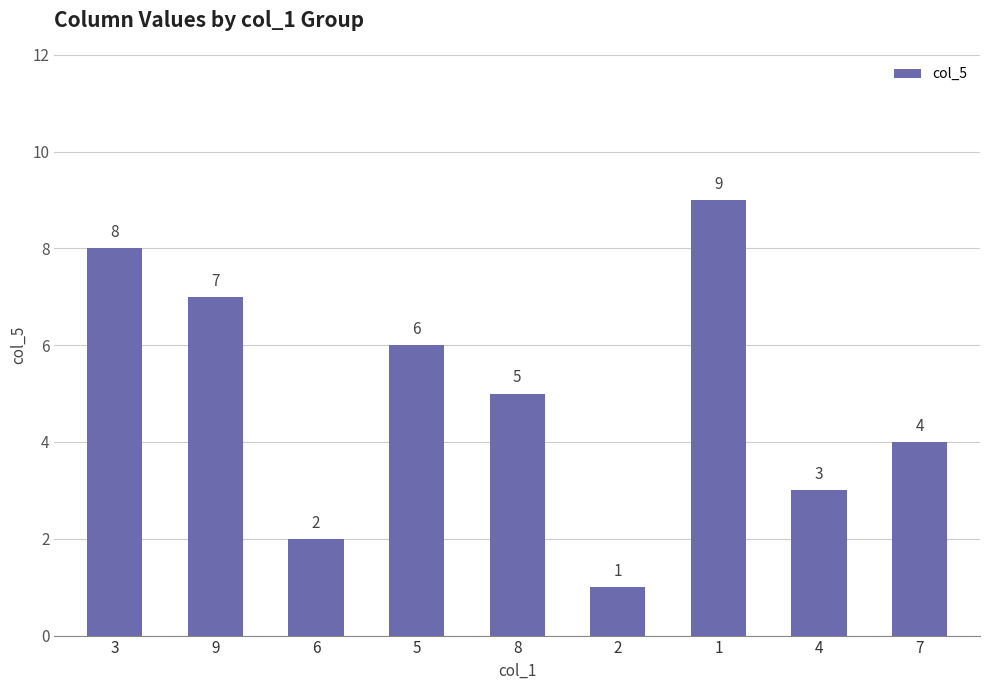

What is the label of the 2nd bar from the left?

9